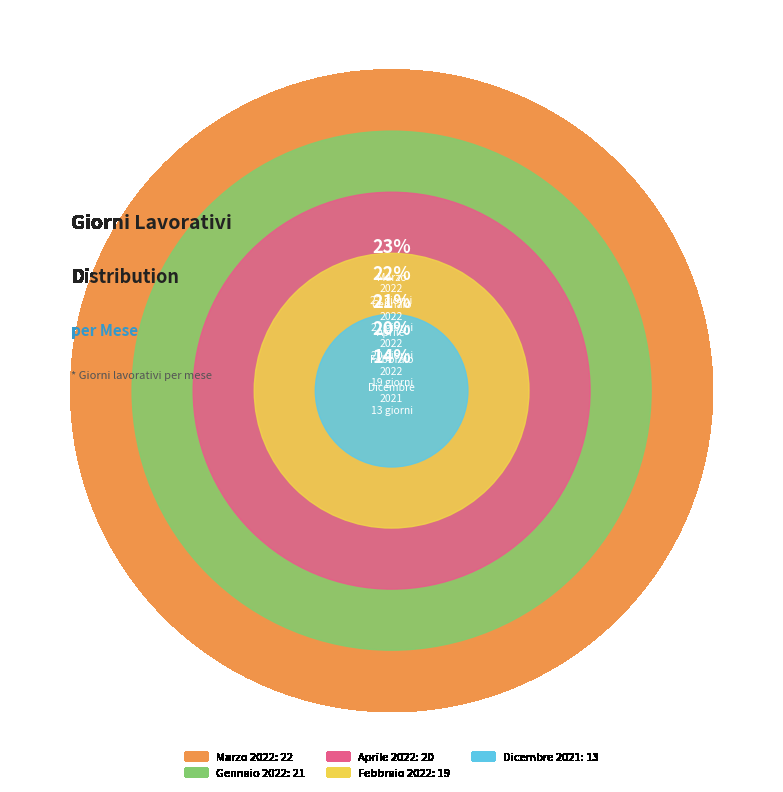

Is there any slice that represents more than half of the pie?

No